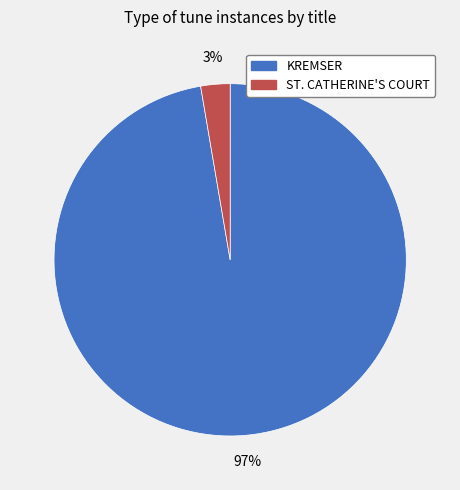

Rank the categories by value from lowest to highest.

ST. CATHERINE'S COURT, KREMSER